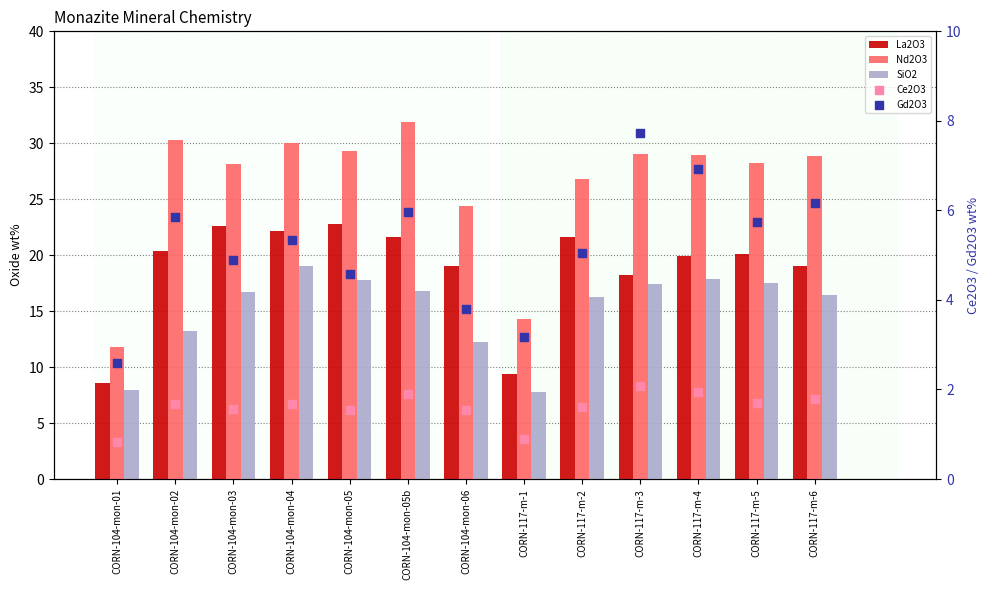

What are all the series names shown in the legend?

La2O3, Nd2O3, SiO2, Ce2O3, Gd2O3